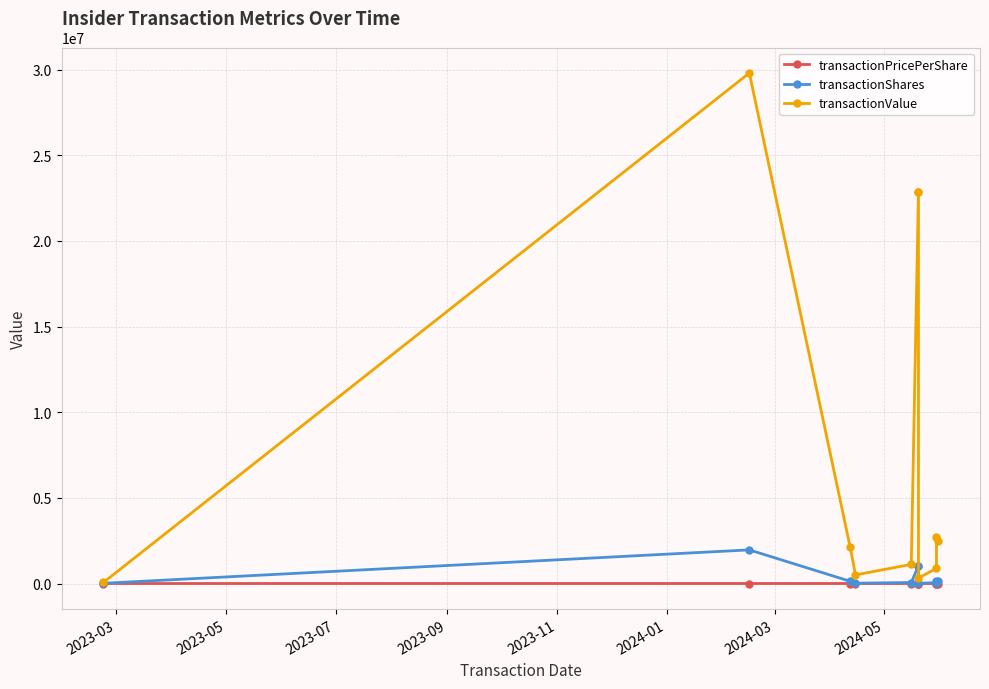

In transactionPricePerShare, how many points are lower than both neighbors (excluding endpoints)?

2